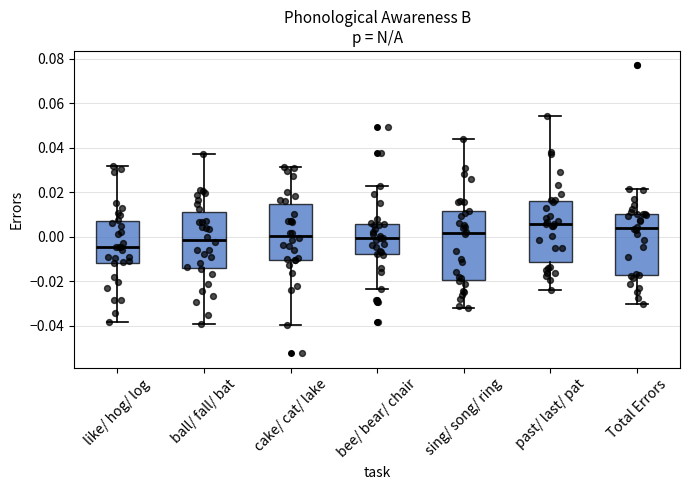

Which box is the tallest, from its lower edge to its upper edge?

sing/ song/ ring